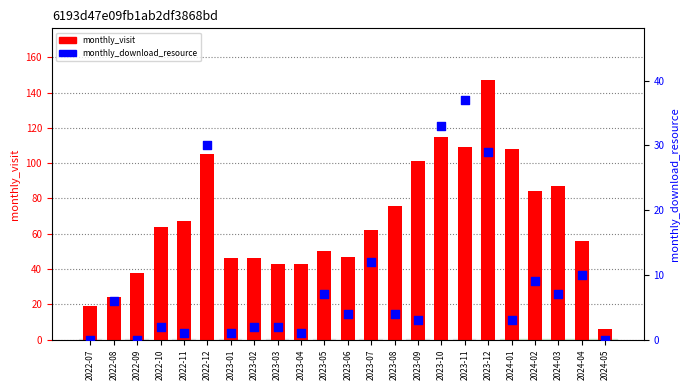

Which series has the largest Y range (max minus min)?

monthly_visit